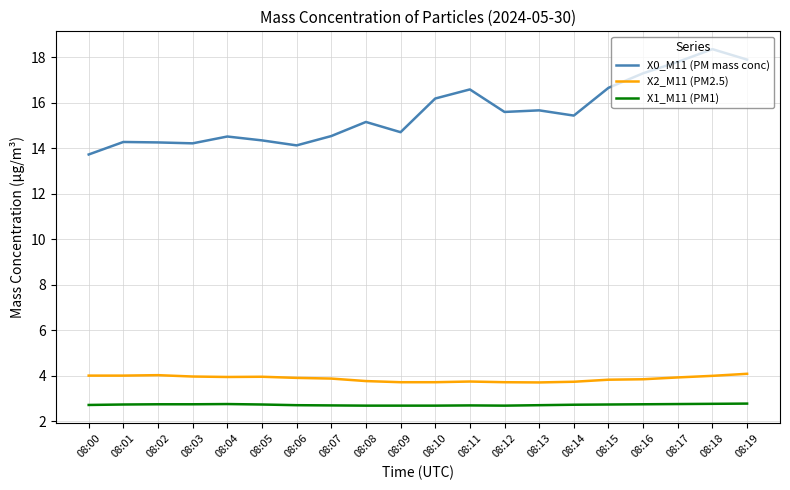

Which series has the largest total across all categories?

X0_M11 (PM mass conc)